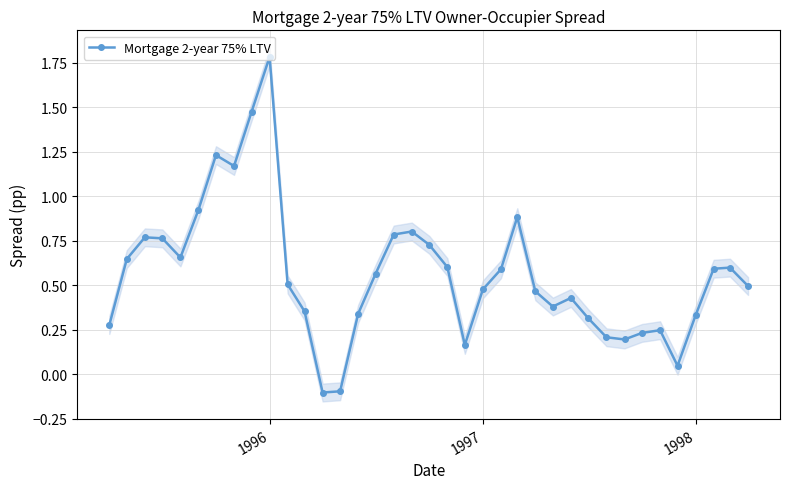

What is the highest value of the Mortgage 2-year 75% LTV series?

1.8